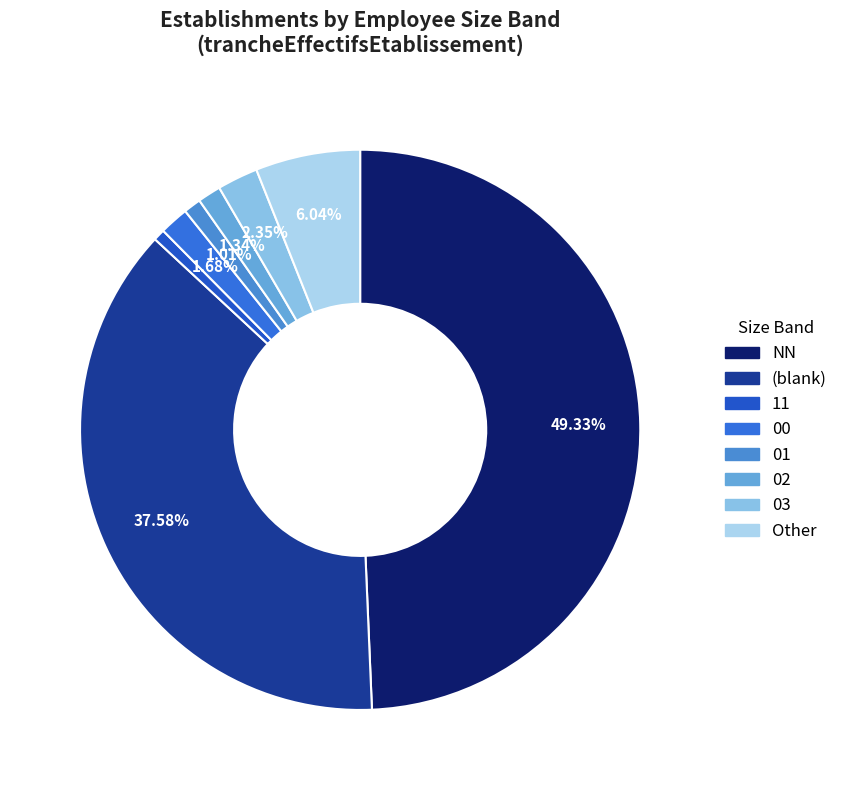

How many slices are in this pie chart?

8